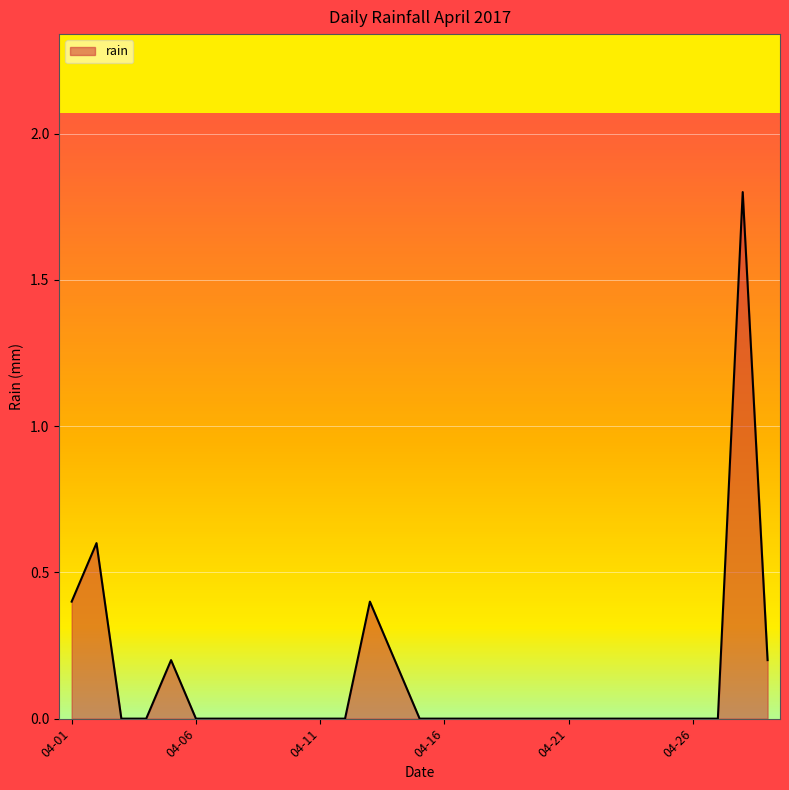

What is the greatest value displayed?

1.8